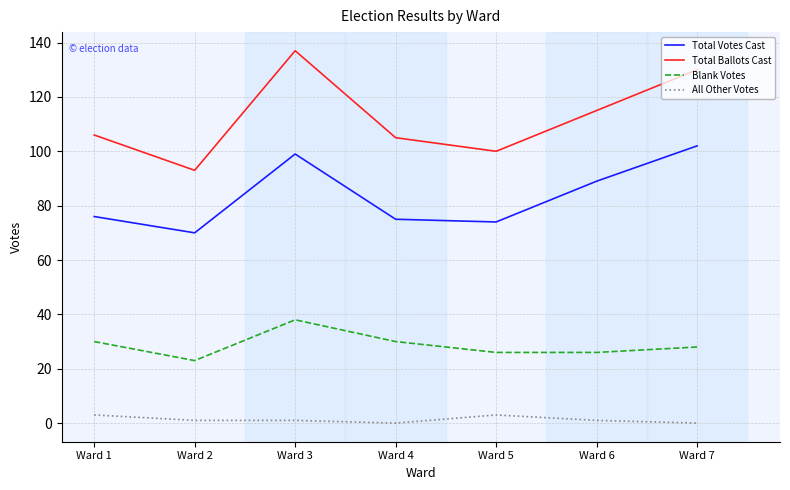

At which category is the sum across all series the highest?

Ward 3